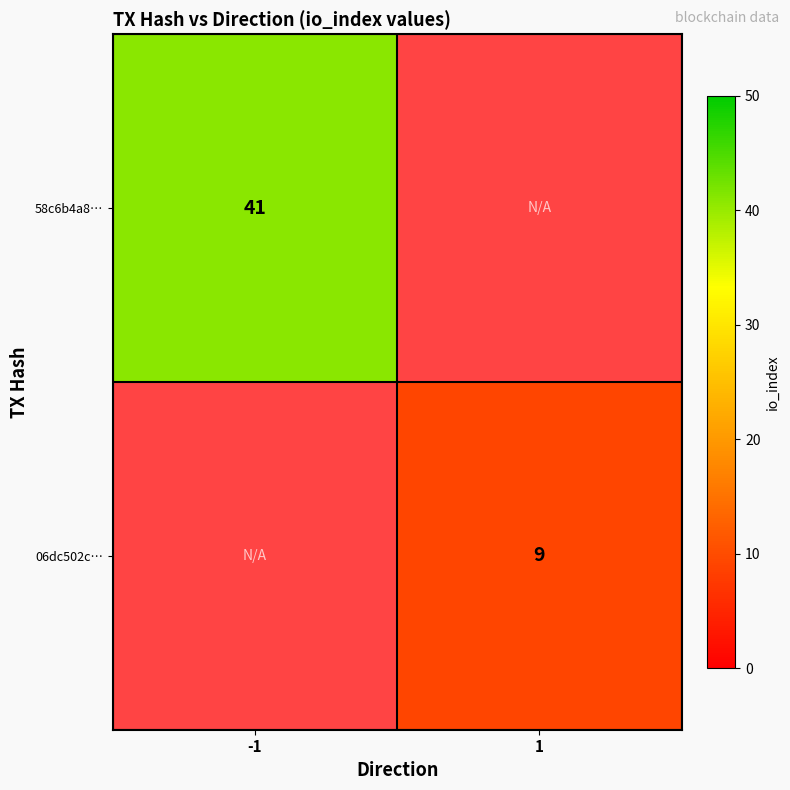

The value of 58c6b4a8… at -1 is 62. True or false?

False